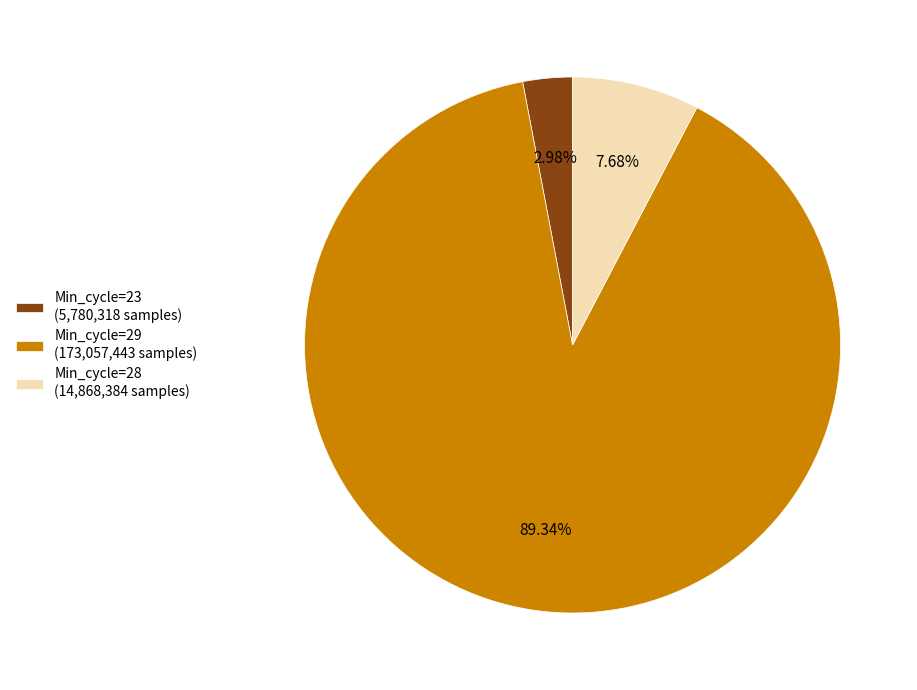

Combined, do Min_cycle=28 (14,868,384 samples) and Min_cycle=29 (173,057,443 samples) account for over 50%?

Yes